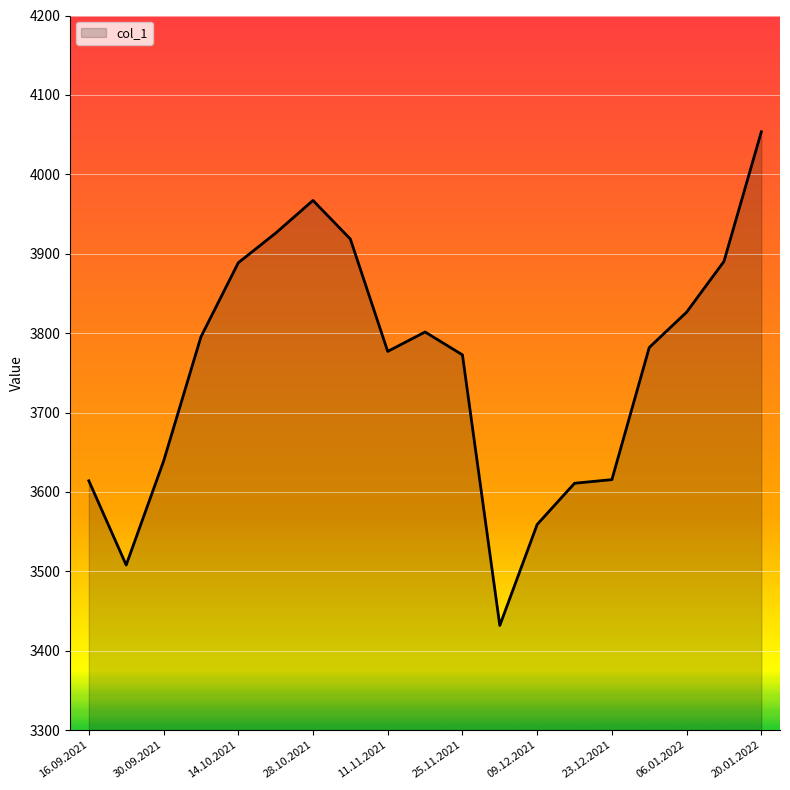

What is the minimum value shown in the chart?

3431.8